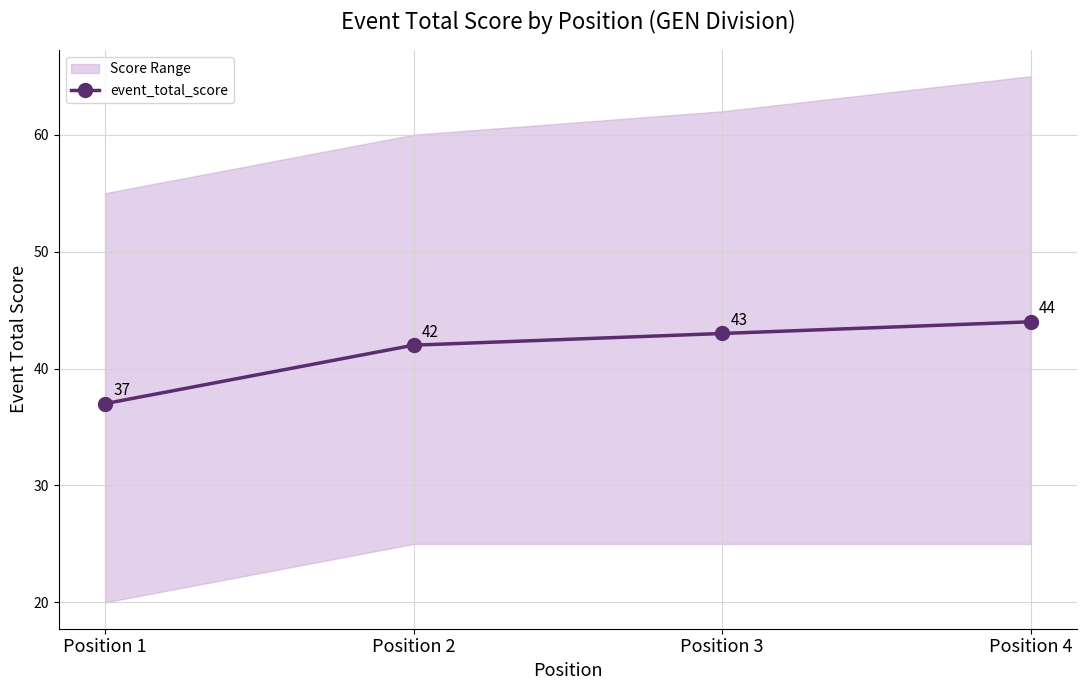

What is the difference between the maximum and minimum values?

7